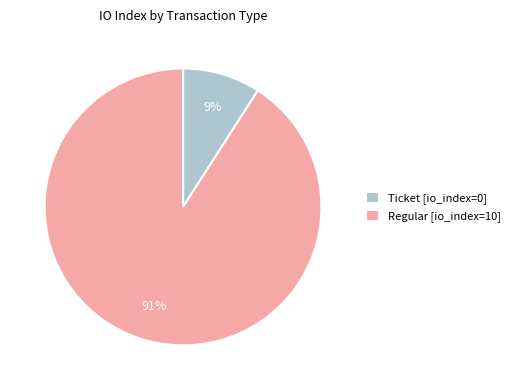

What is the largest slice in the pie chart?

Regular [io_index=10]